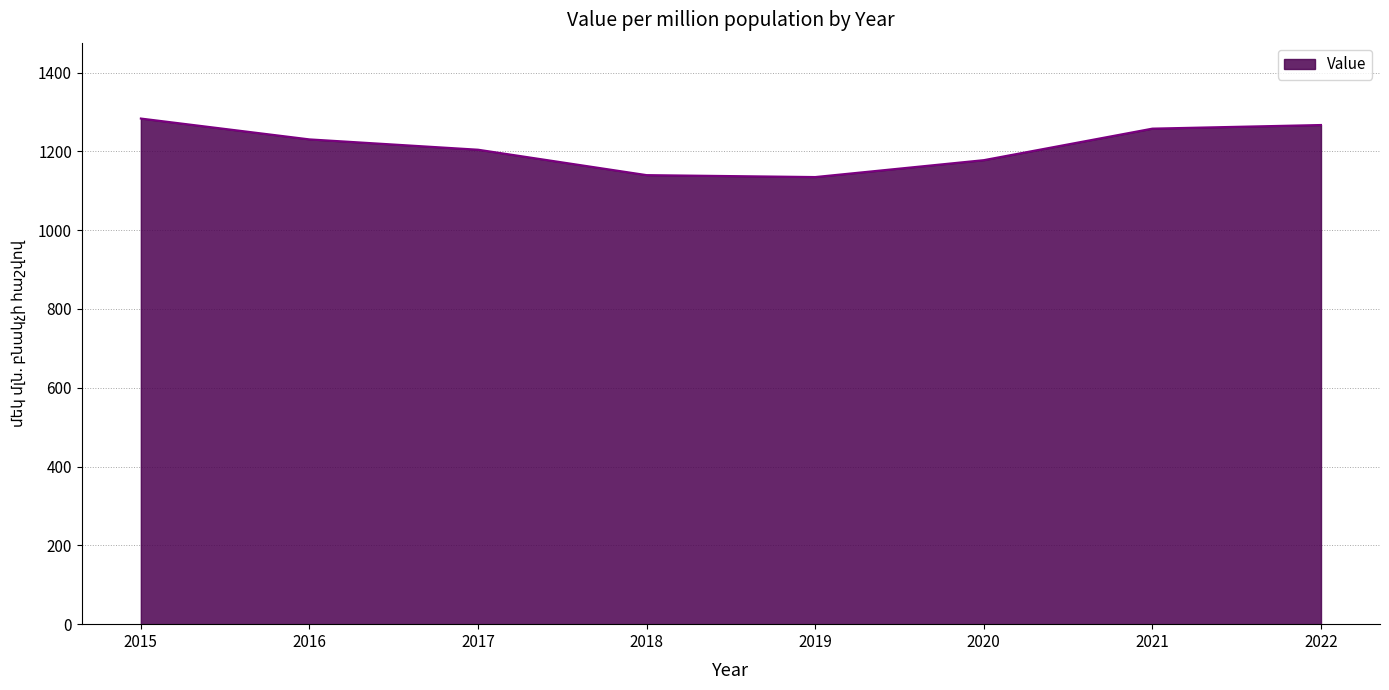

What is the smallest value displayed?

1134.9